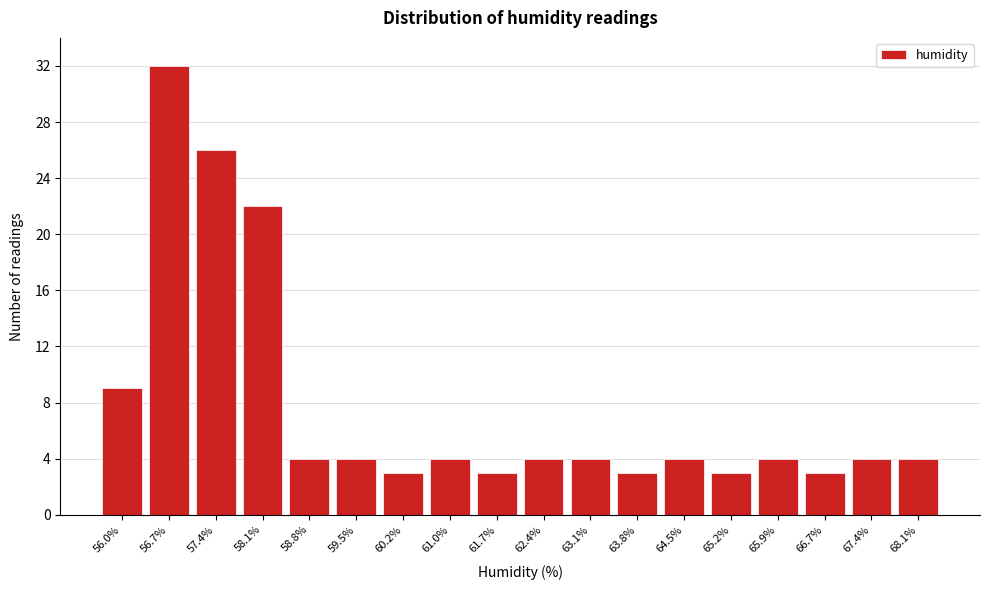

Reading left to right, what are all the values shown in this chart?

9	32	26	22	4	4	3	4	3	4	4	3	4	3	4	3	4	4